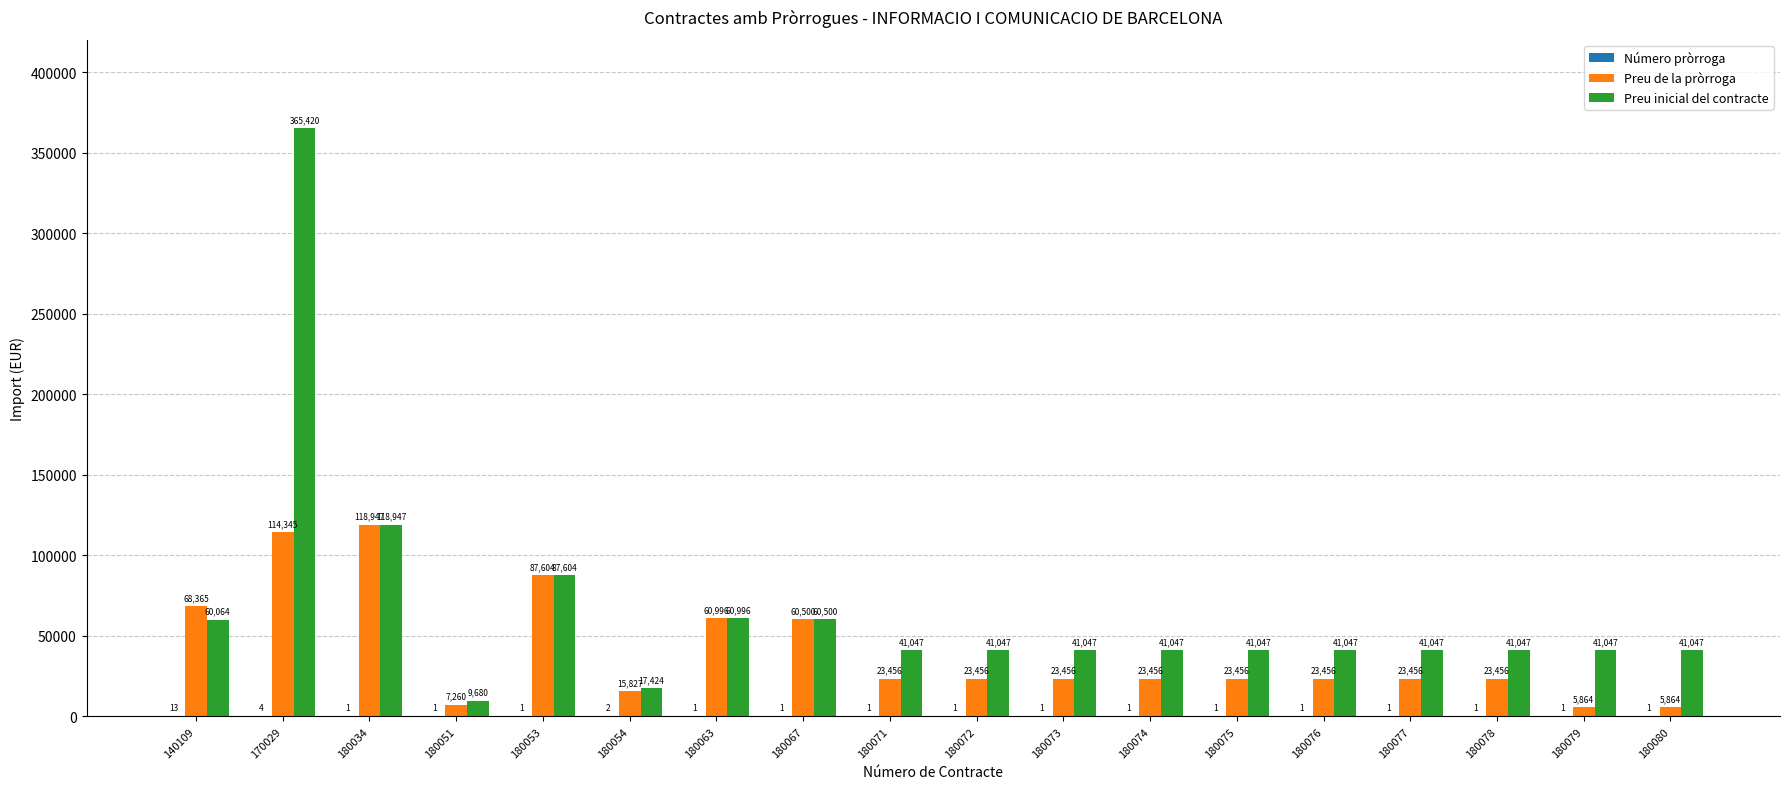

Which series has the widest spread of values?

Preu inicial del contracte